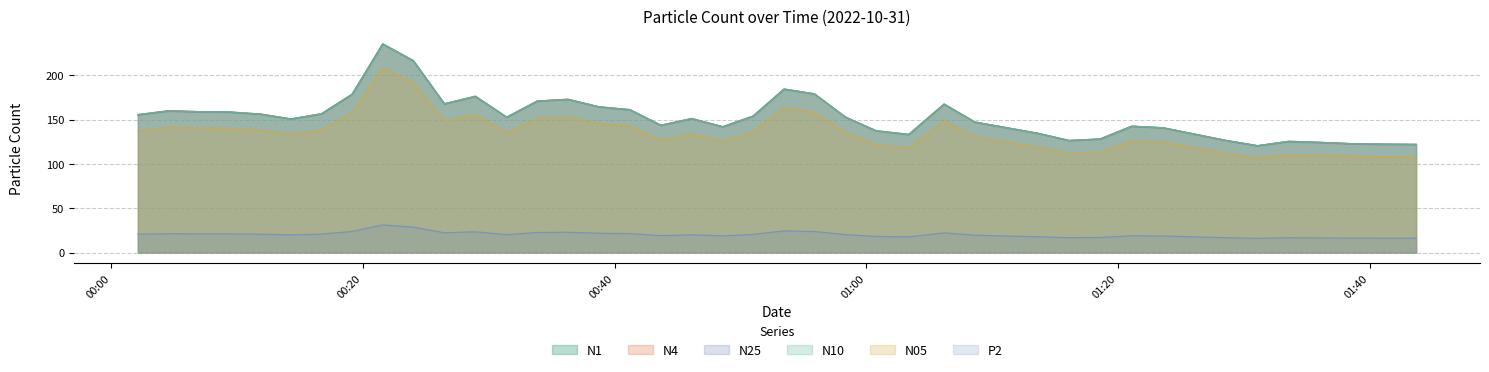

True or false: N4 and N1 intersect in this chart.

False